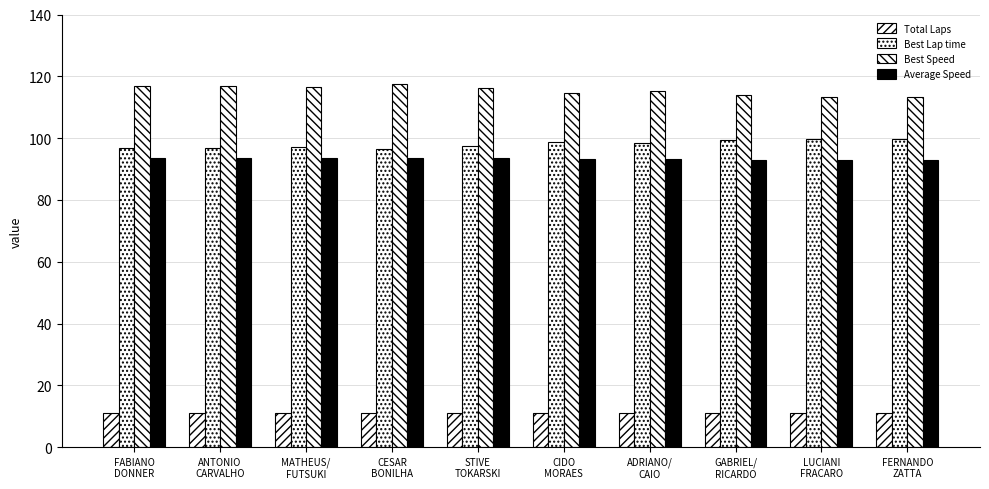

How many bars are there in each group?

4